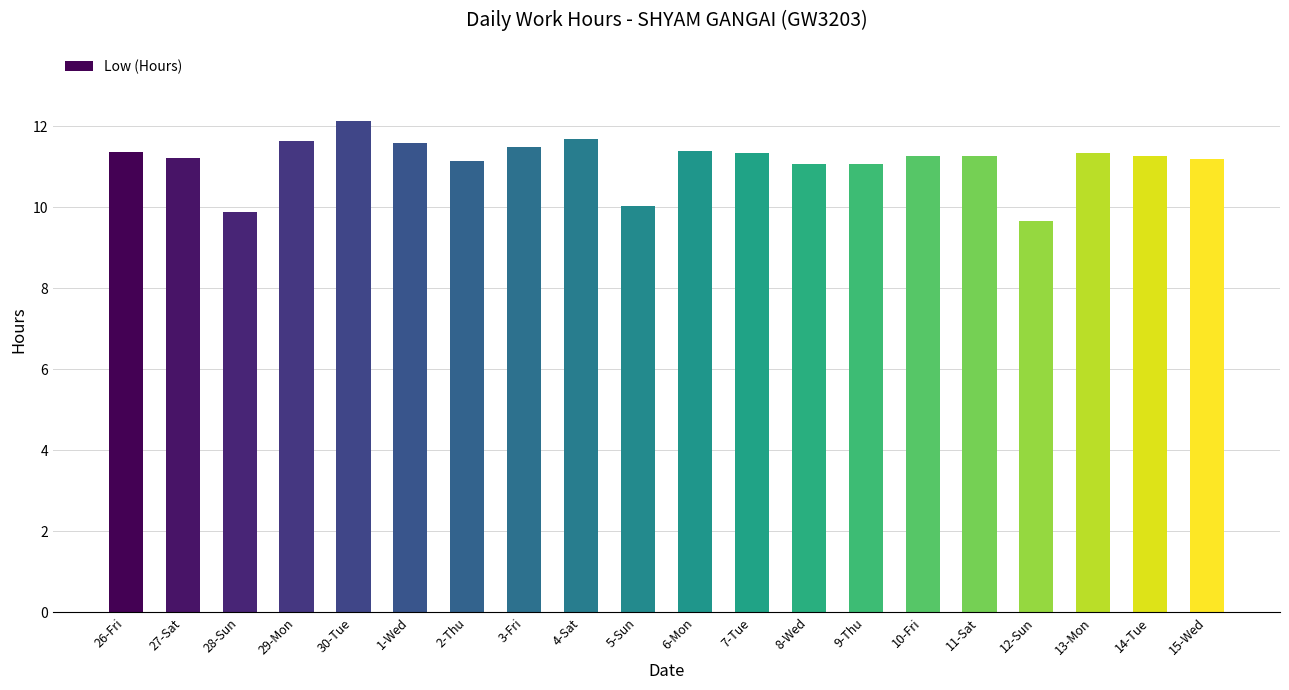

What is the value of the 8th bar from the left?

11.5